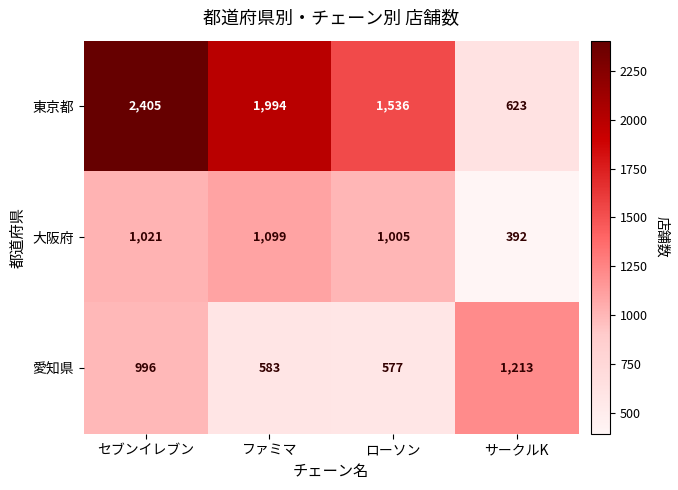

Which series has the largest total across all categories?

東京都